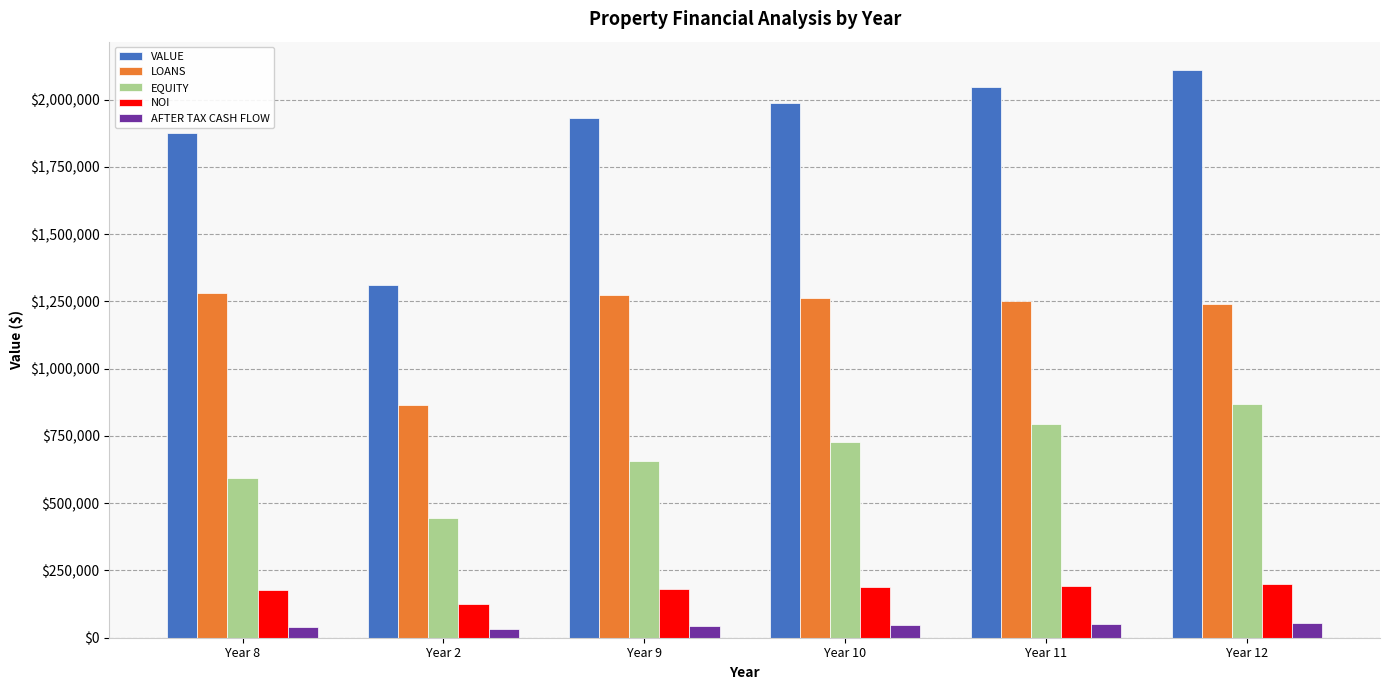

What is the difference between the highest and lowest values at Year 12?

2056148.7